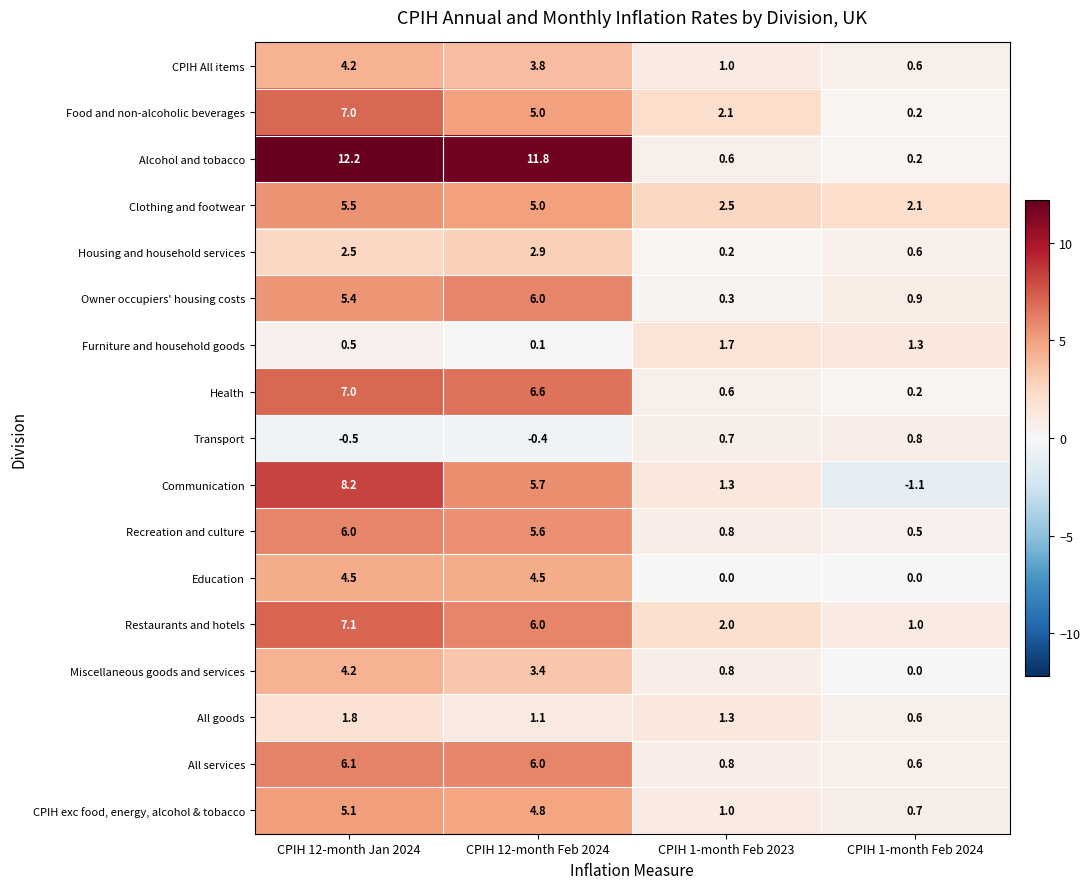

Is the value of Owner occupiers' housing costs at CPIH 1-month Feb 2023 greater than the value of Health at CPIH 1-month Feb 2023?

No